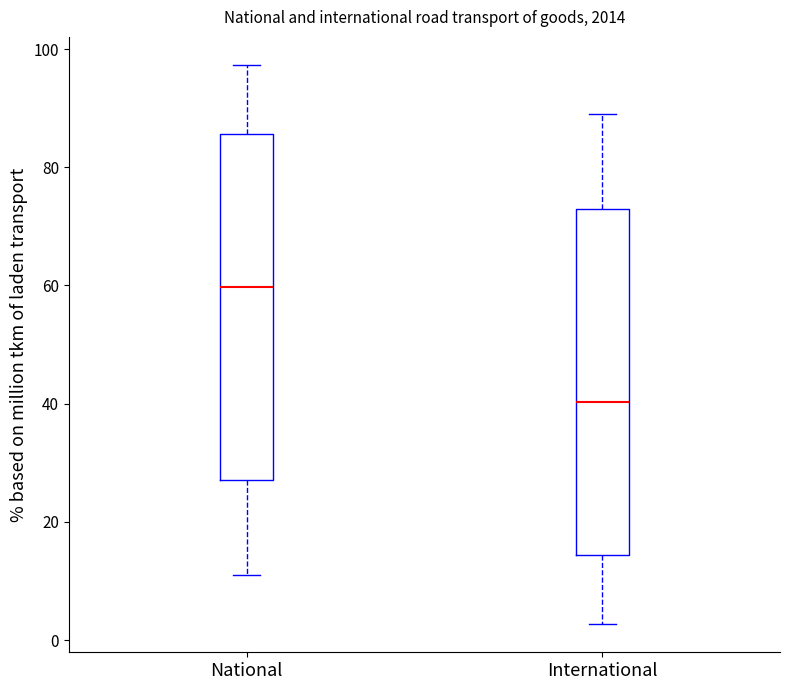

Reading left to right, read every box against the y-axis: the position of its median line, the range the box covers, and the ends of its whiskers. The values are not printed on the chart, so give them approximately, as read against the axis.

National: median 60, box 28 to 86, whiskers 10 to 98
International: median 40, box 14 to 72, whiskers 2 to 90